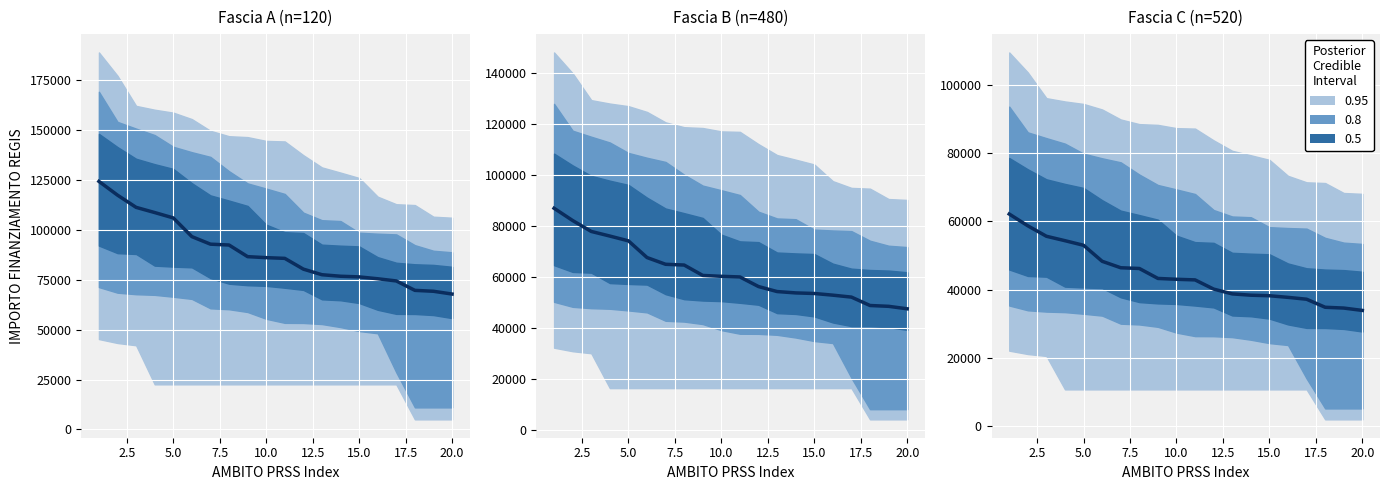

What is the sum of all values?

887163.7